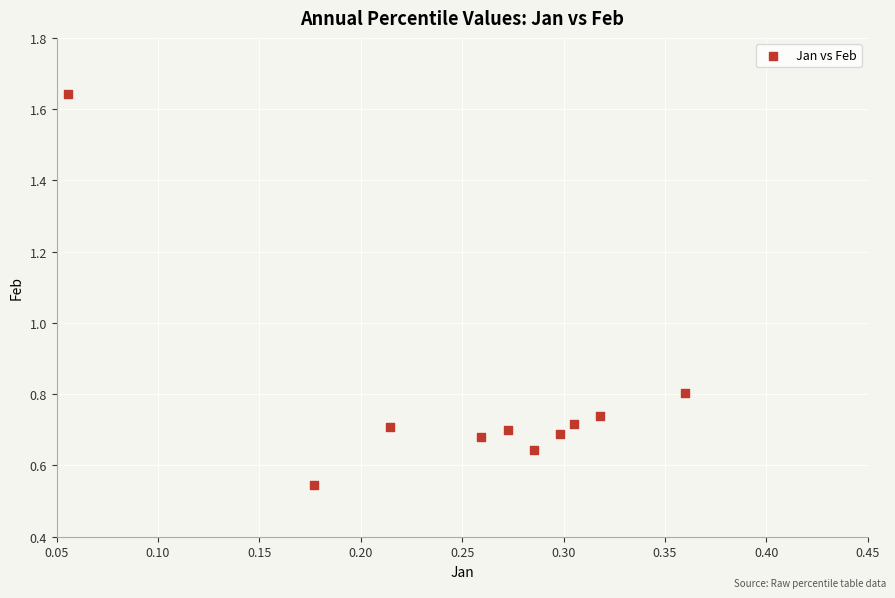

What is the range of Y values (max minus min)?

1.1